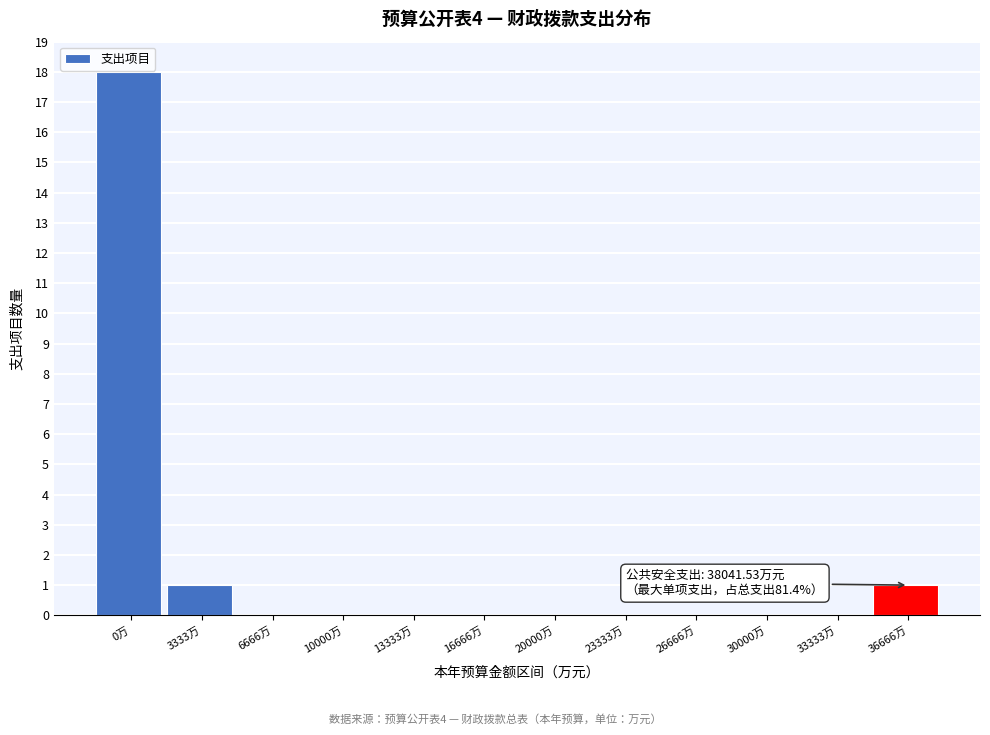

Reading left to right, list all the values displayed in this chart.

0万=18	3333万=1	6666万=0	10000万=0	13333万=0	16666万=0	20000万=0	23333万=0	26666万=0	30000万=0	33333万=0	36666万=1